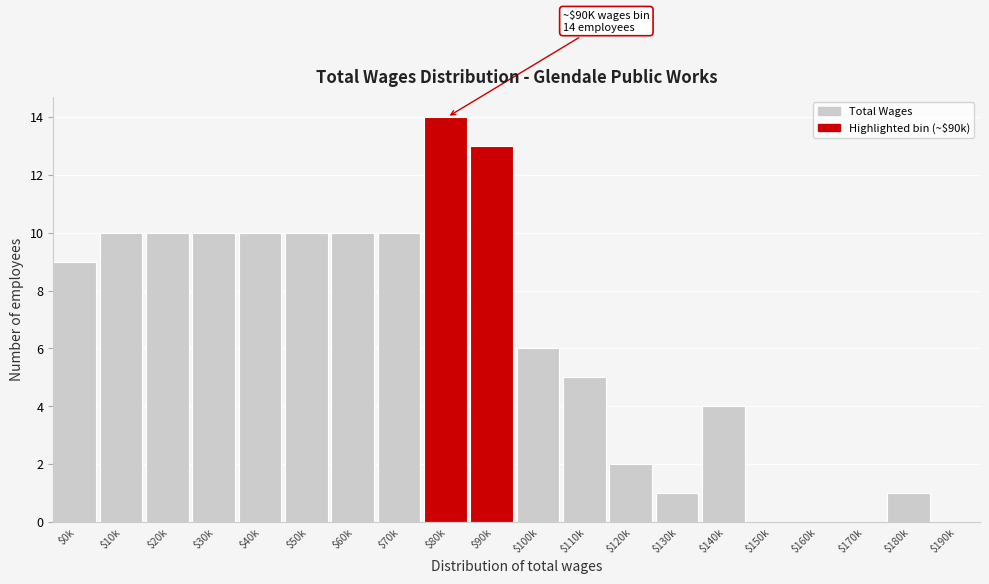

What is the greatest value displayed?

14